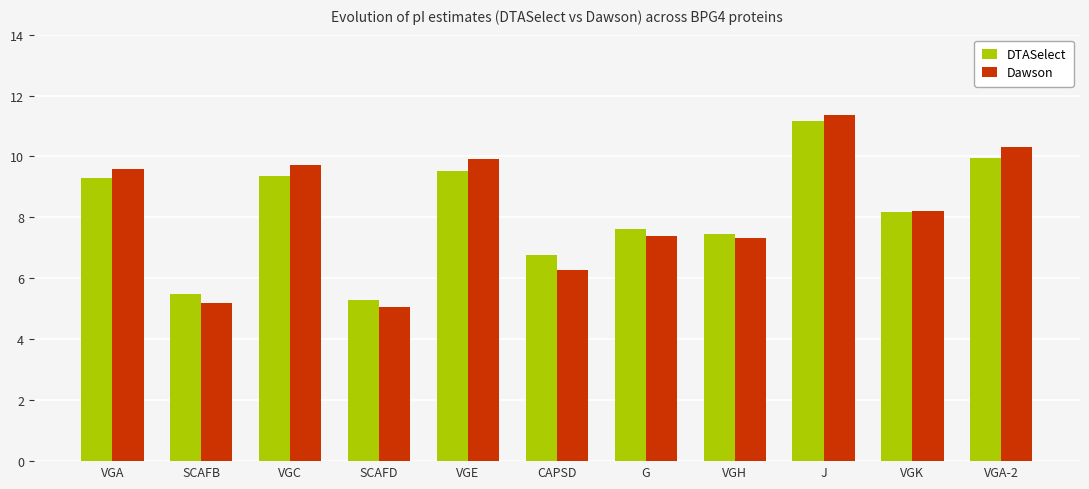

Which label corresponds to the largest value in the chart?

J